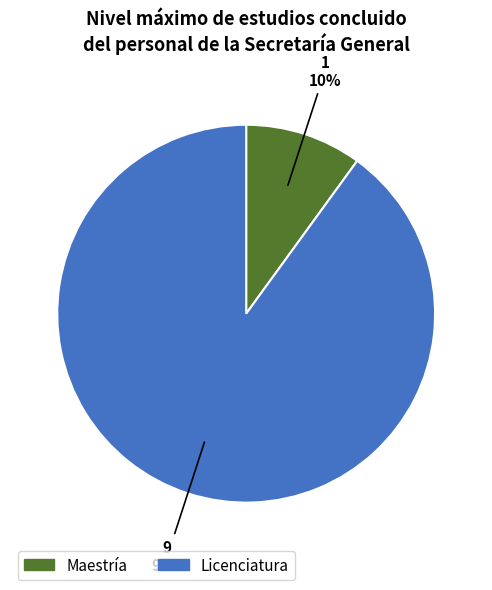

True or false: Maestría accounts for 24% of the total.

False